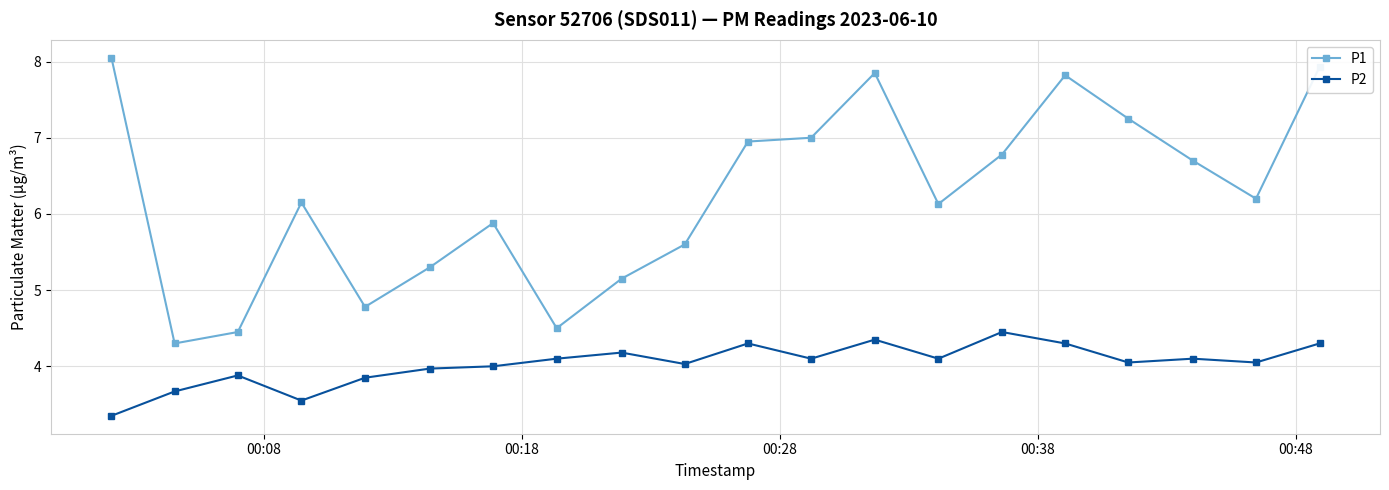

Which series has the largest total across all categories?

P1